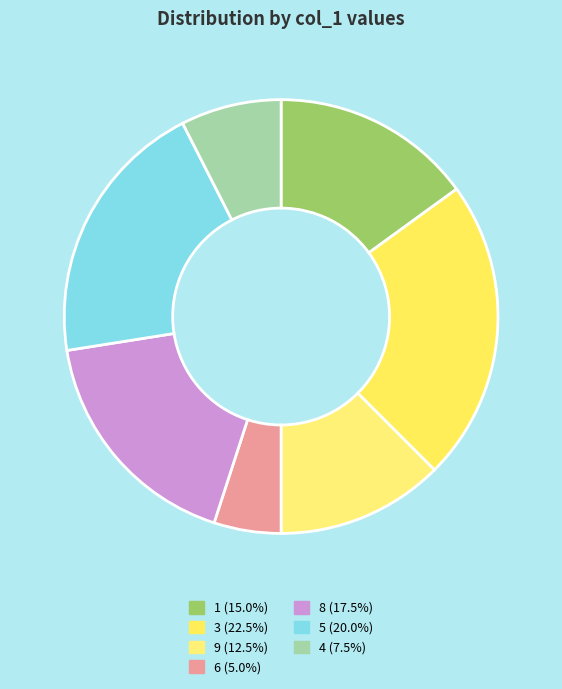

Approximately how many times larger is the value at 8 compared to 9?

1.4